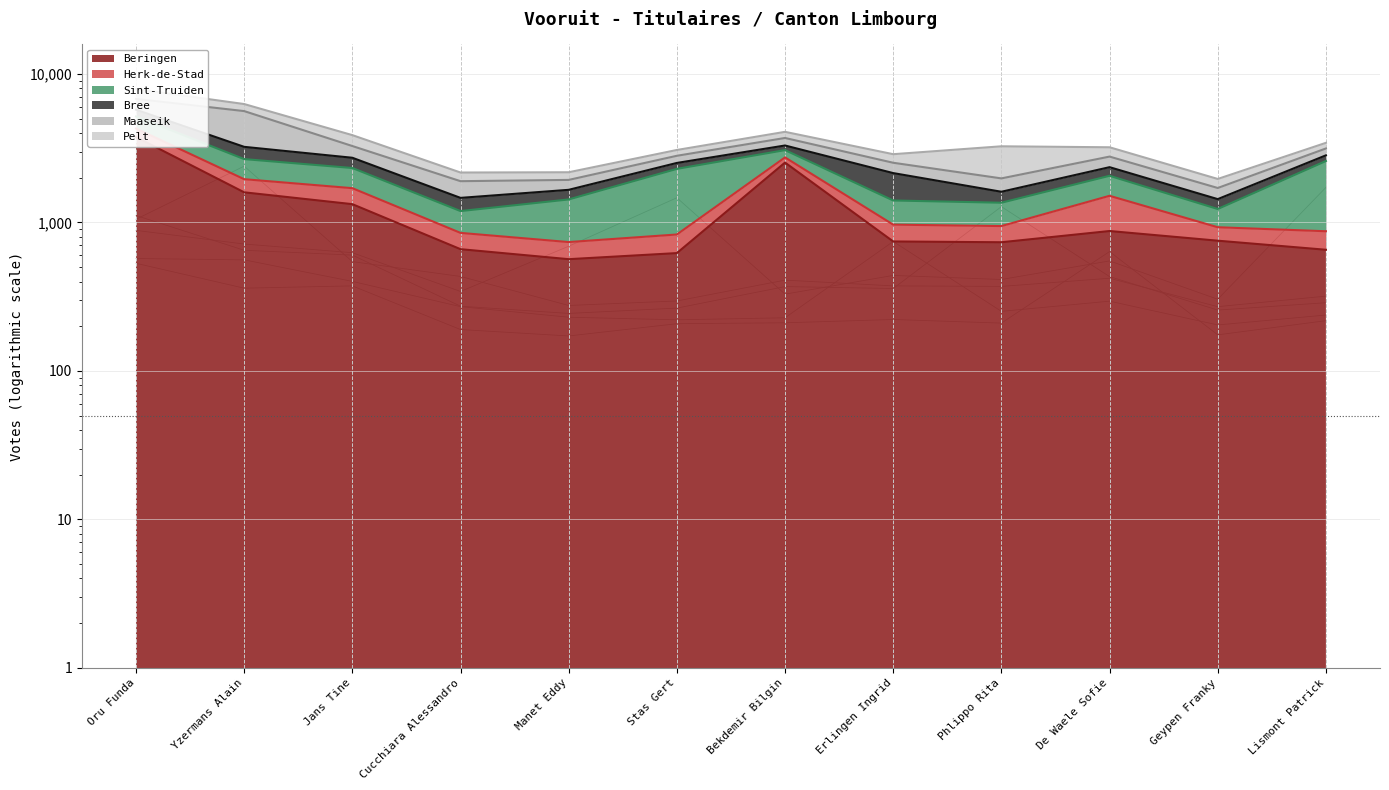

Which category has the highest value in the Sint-Truiden series?

Lismont Patrick